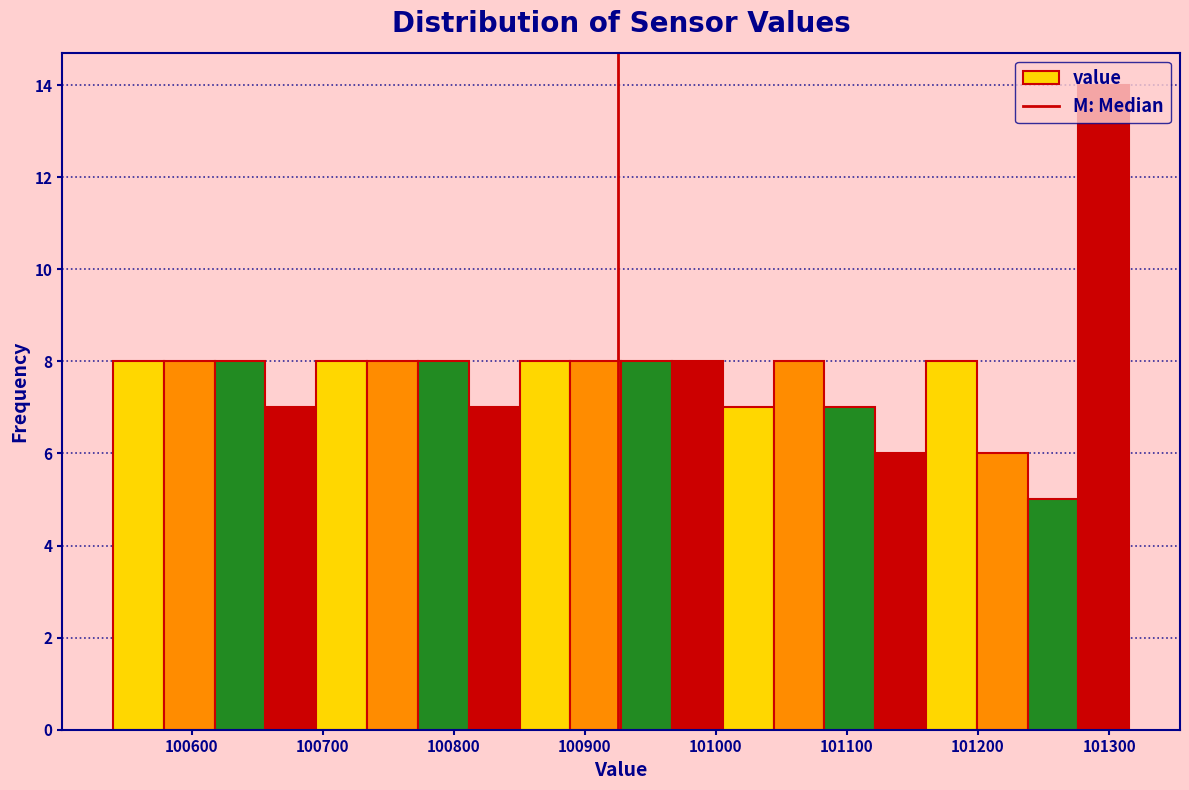

Read against the x-axis, roughly where is the centre of the tallest bar?

101300